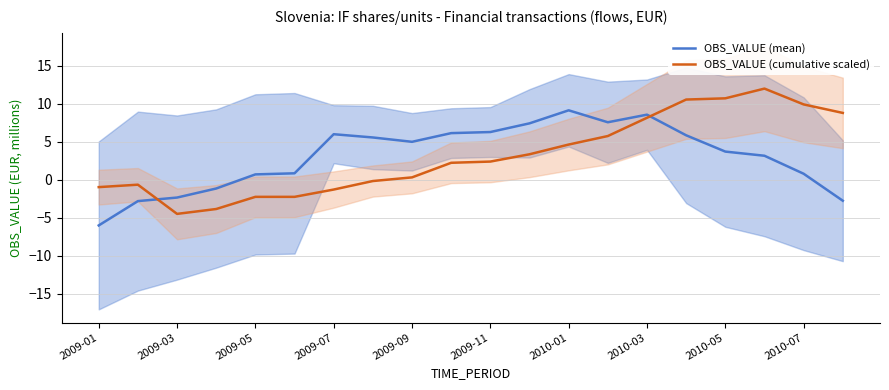

What is the value of the OBS_VALUE (cumulative scaled) point at the 11th from the left?

2.4